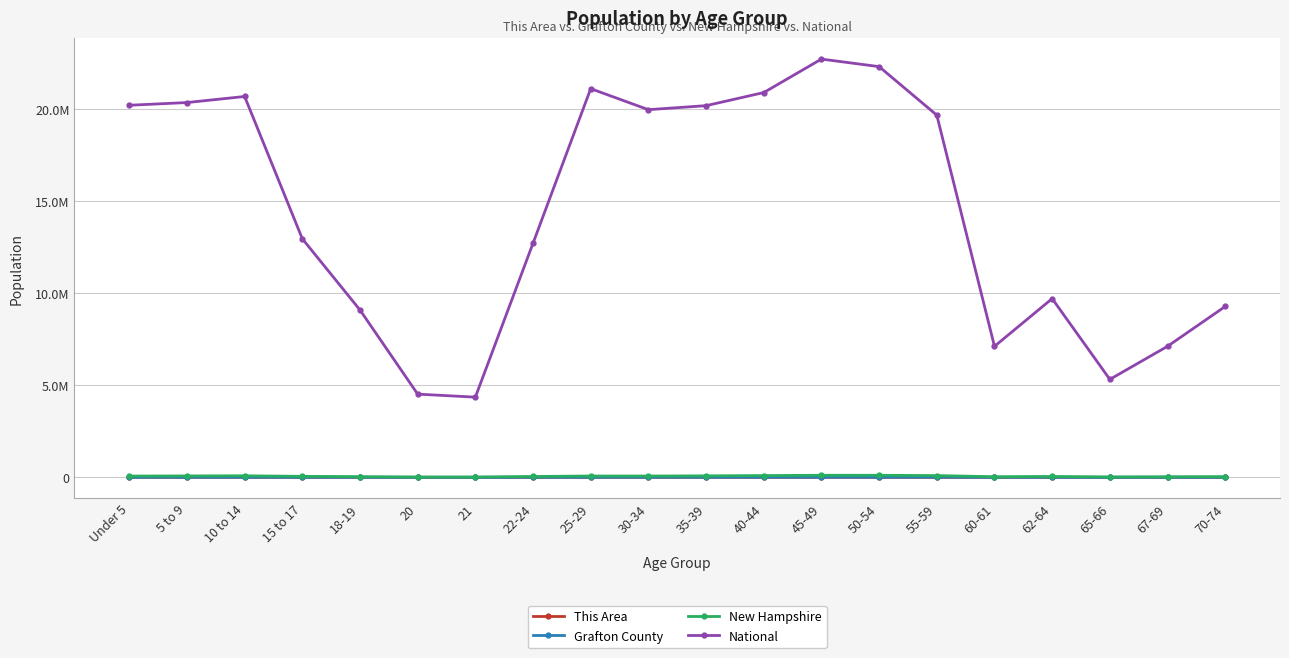

What is the sum of the National values at 15 to 17 and 60-61?

20067981